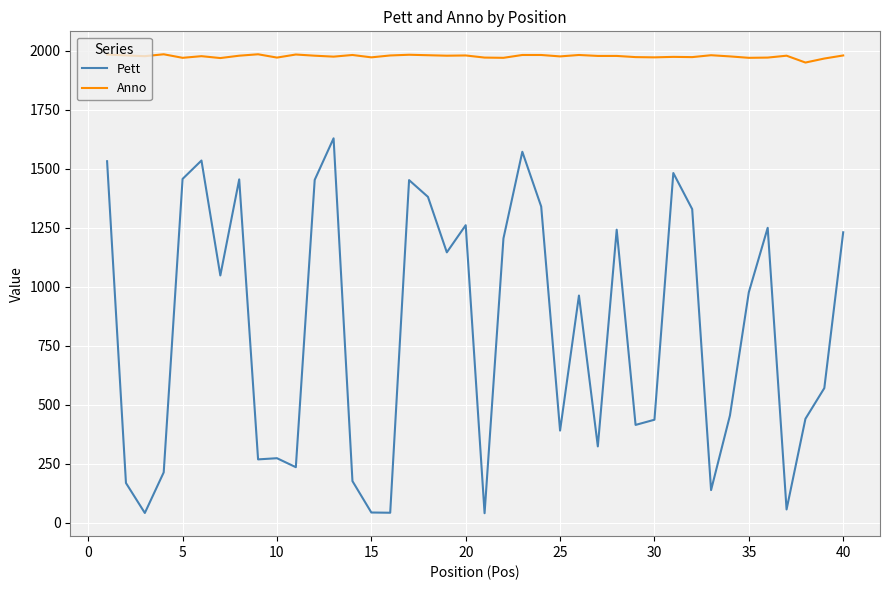

What are all the series names shown in the legend?

Pett, Anno